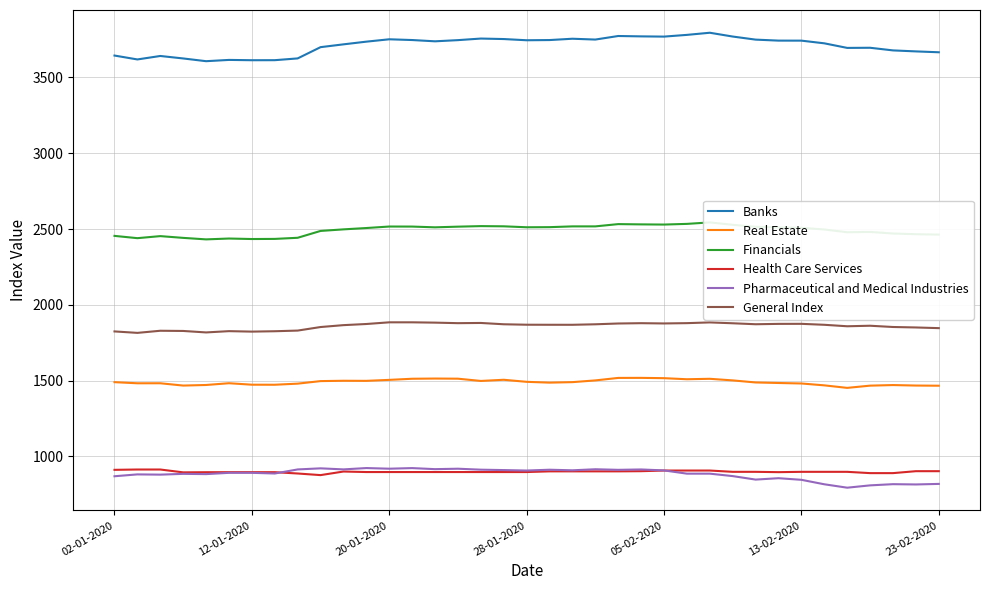

Is it true that Financials equals 1154.2 at 16?

False